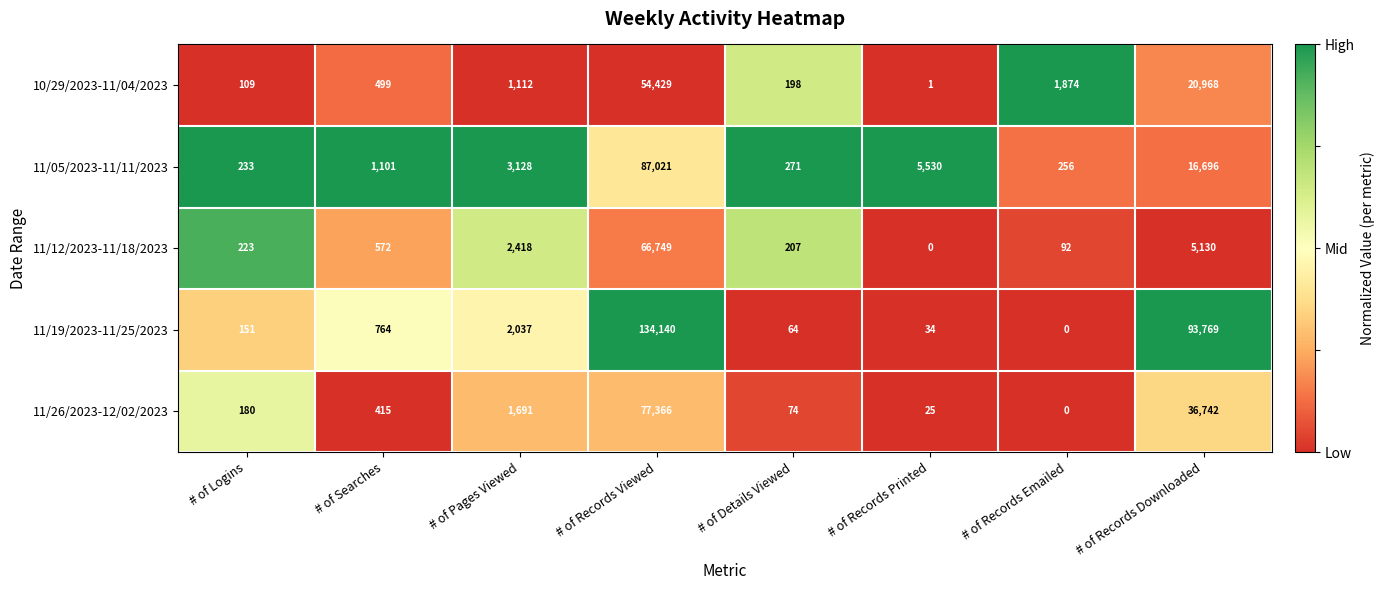

Rank the series by their maximum value, from highest to lowest.

11/19/2023-11/25/2023, 11/05/2023-11/11/2023, 11/26/2023-12/02/2023, 11/12/2023-11/18/2023, 10/29/2023-11/04/2023